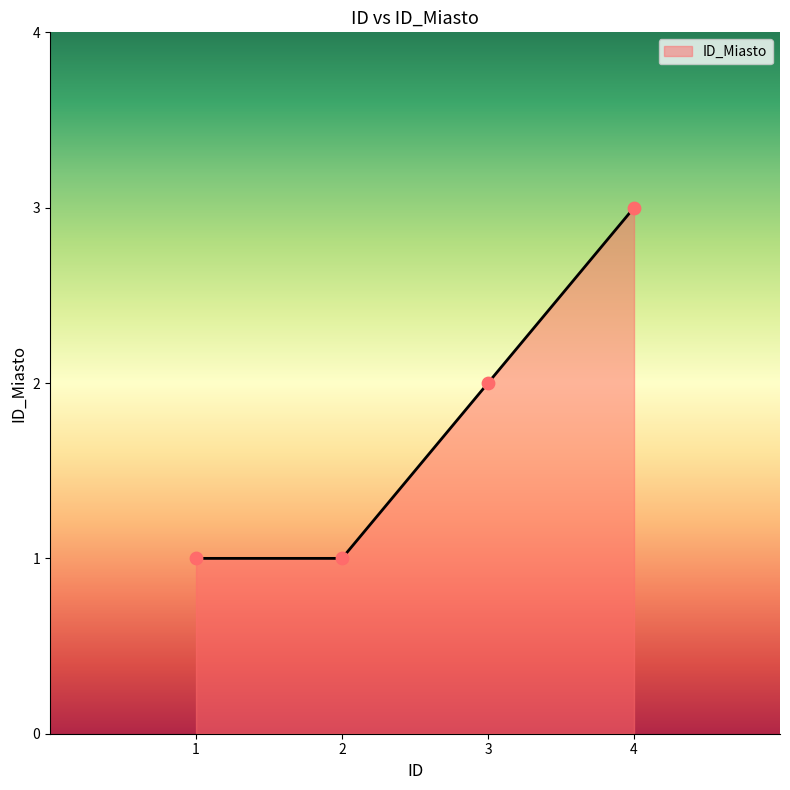

Which has a higher value, 2 or 3?

3